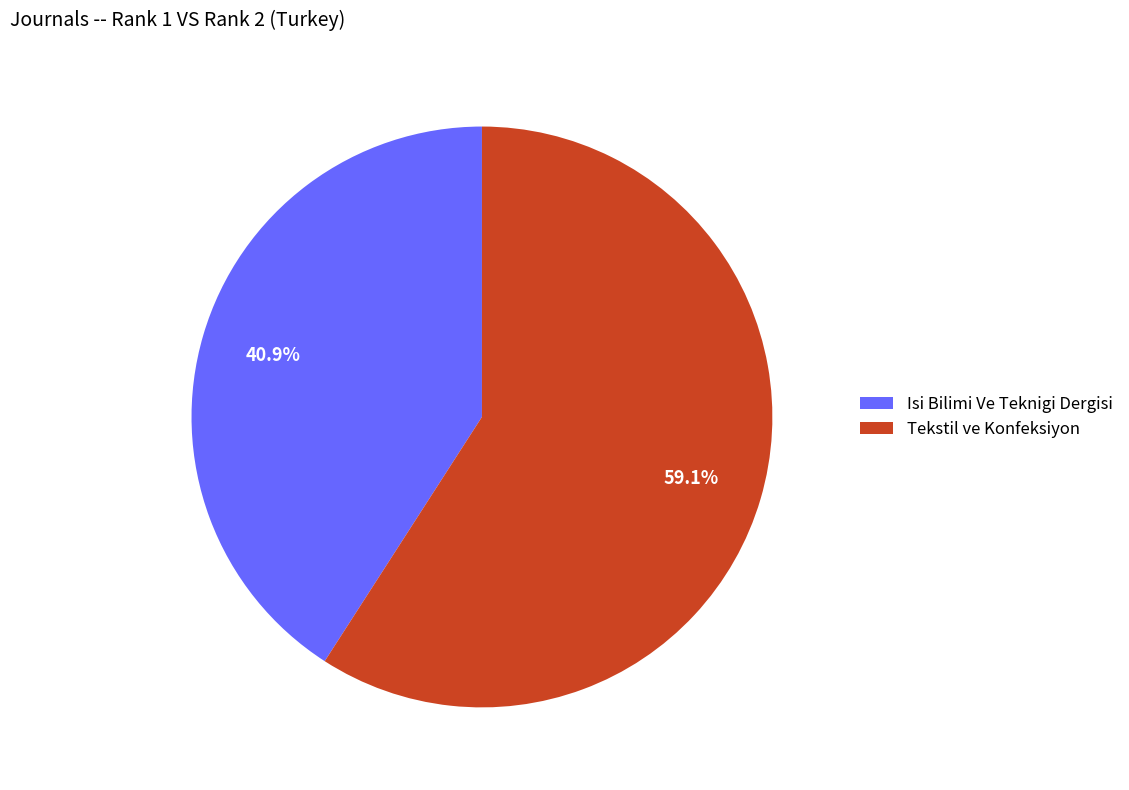

Which slice represents more than half of the pie?

Tekstil ve Konfeksiyon